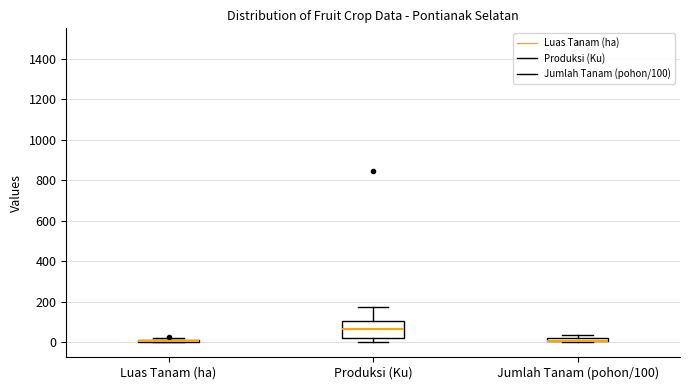

Comparing the boxes themselves (not the whiskers), which one is the tallest?

Produksi (Ku)